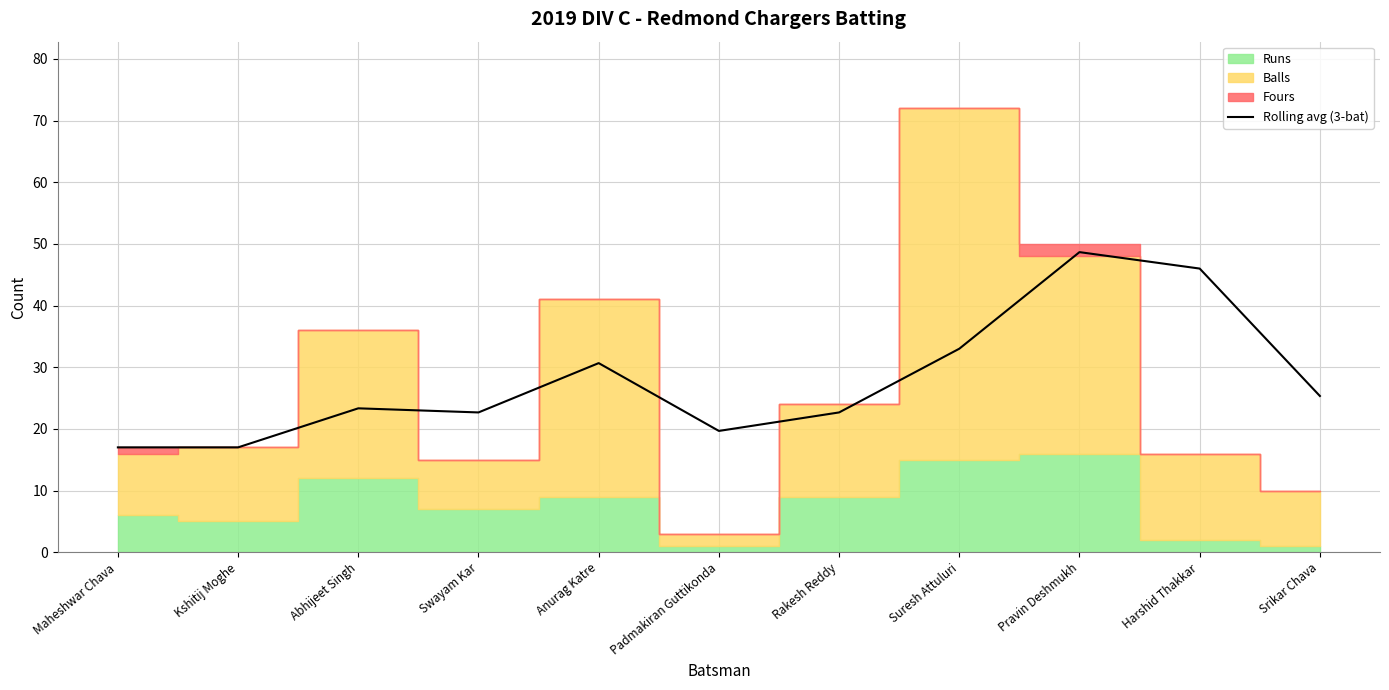

The value at Swayam Kar is 6.3. True or false?

False